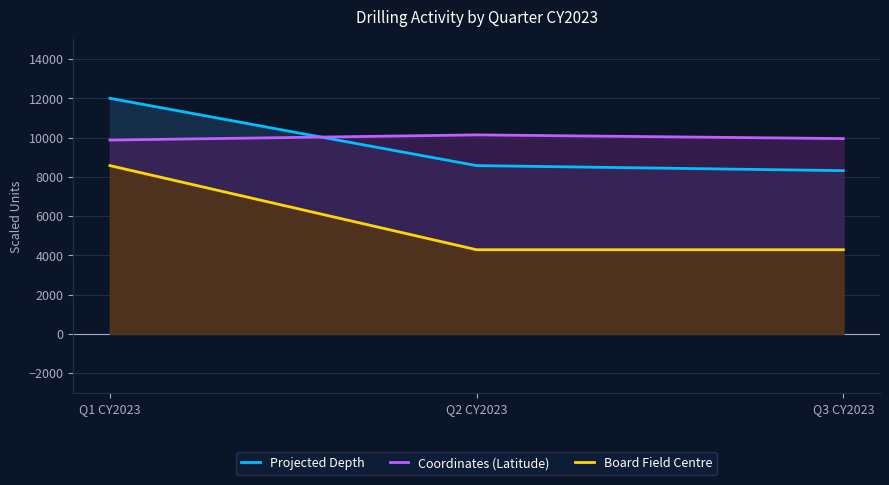

Reading left to right, extract all data points from this chart.

Projected Depth: 12000.0	8571.4	8314.3
Coordinates (Latitude): 9872.7	10136.8	9947.1
Board Field Centre: 8571.4	4285.7	4285.7